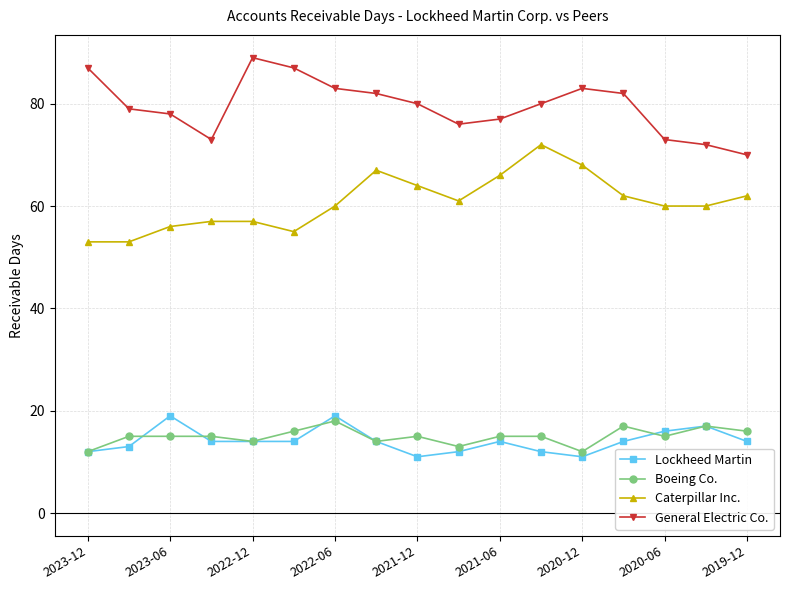

What is the lowest value of the Boeing Co. series?

12